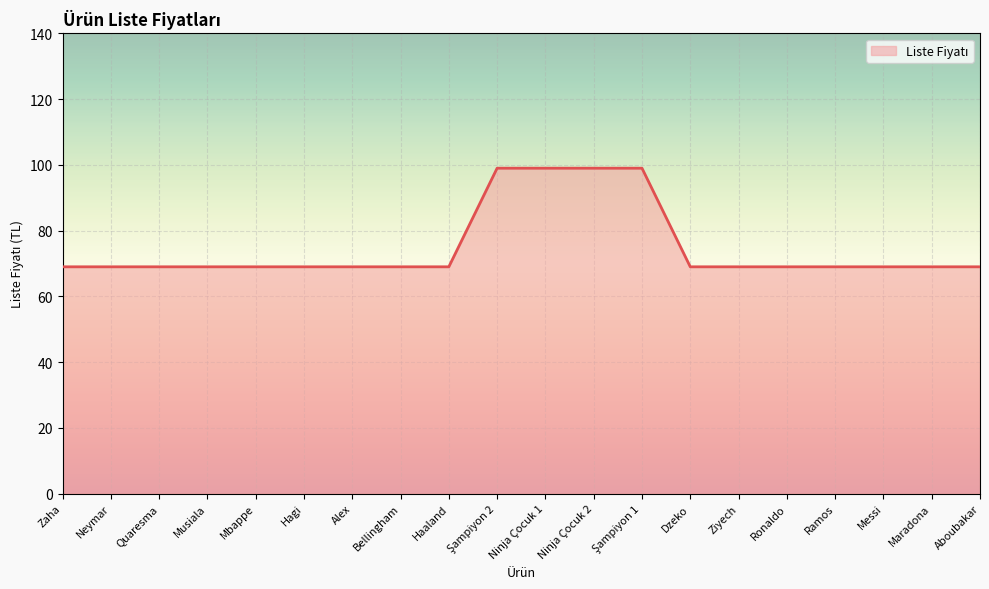

The chart shows a value of 25 at Ninja Çocuk 1. True or false?

False